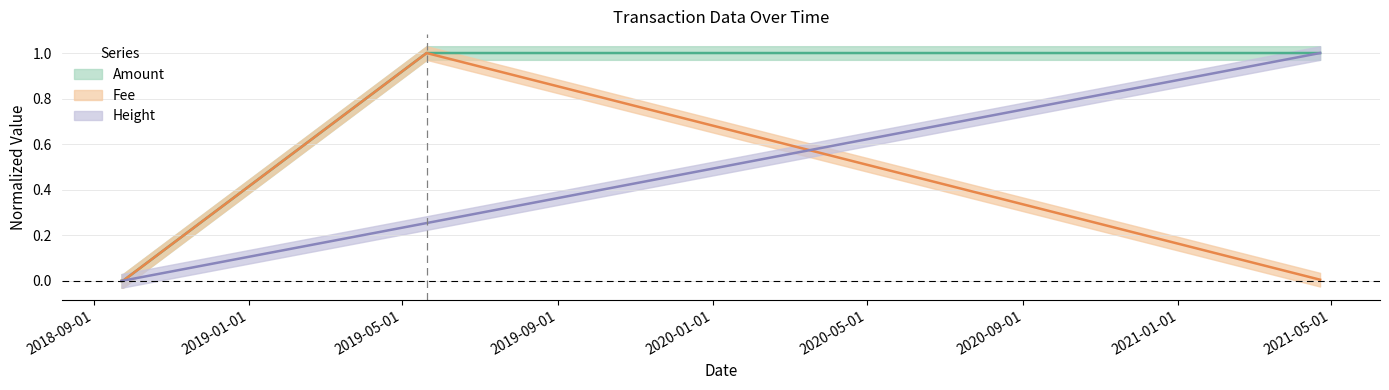

Which series has the widest spread of values?

Amount